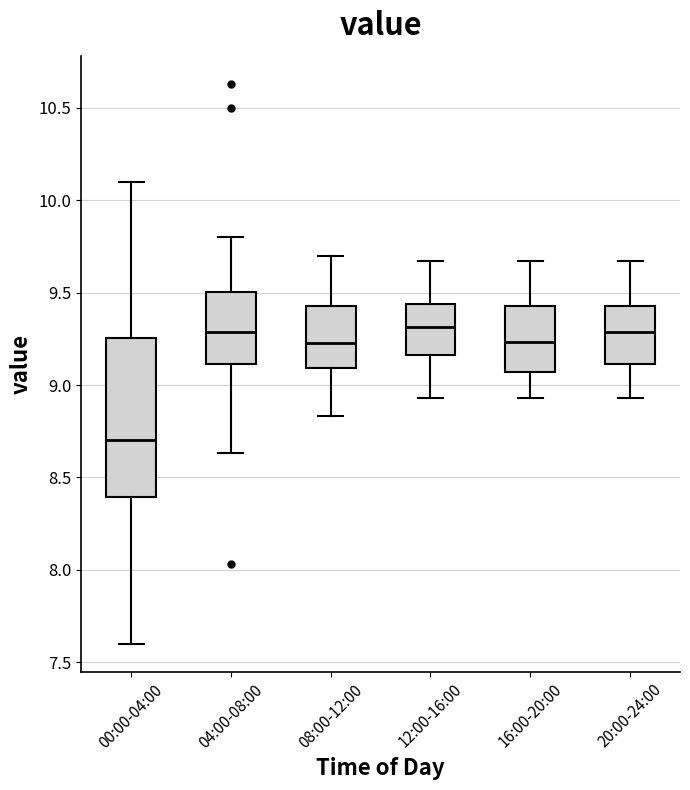

Where does the lower whisker of the box for 04:00-08:00 end on the y-axis? The values are not printed on the chart, so give them approximately, as read against the axis.

8.65